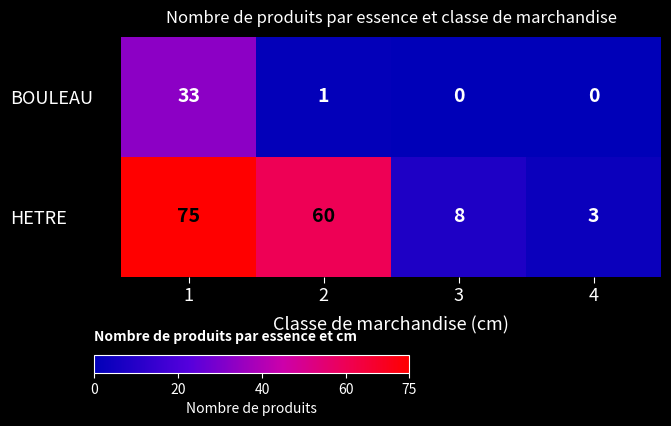

Rank the series by their maximum value, from highest to lowest.

HETRE, BOULEAU